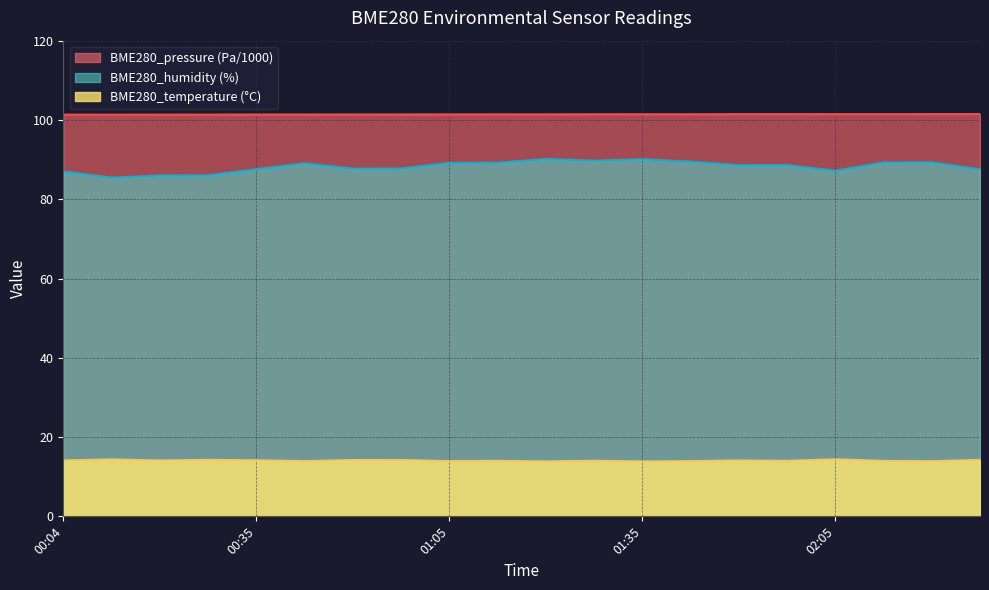

At how many categories does at least one series exceed 31?

20